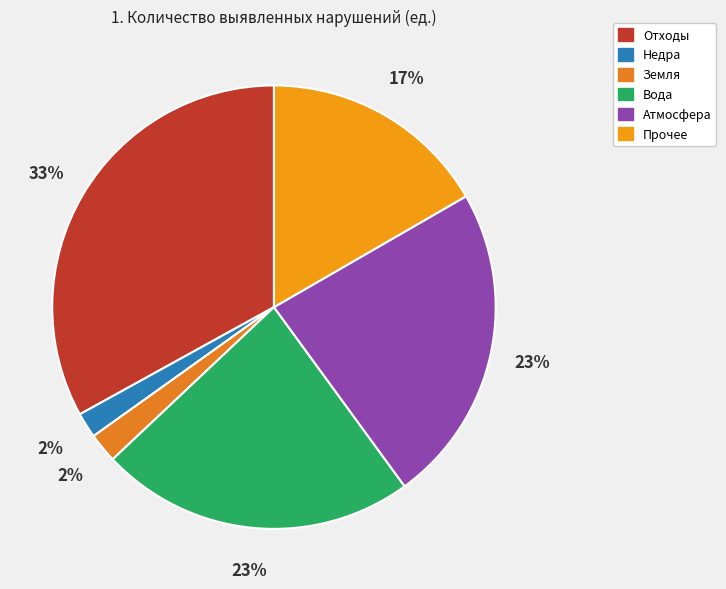

Which has a higher value, Отходы or Недра?

Отходы